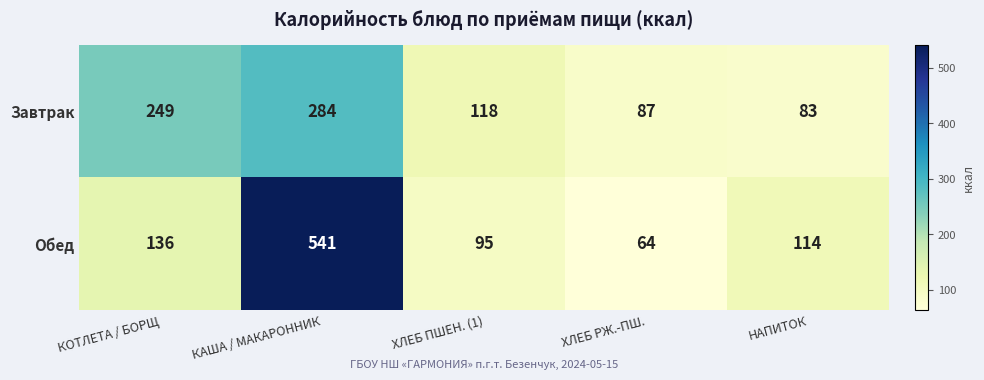

Which series has the largest total across all categories?

Обед